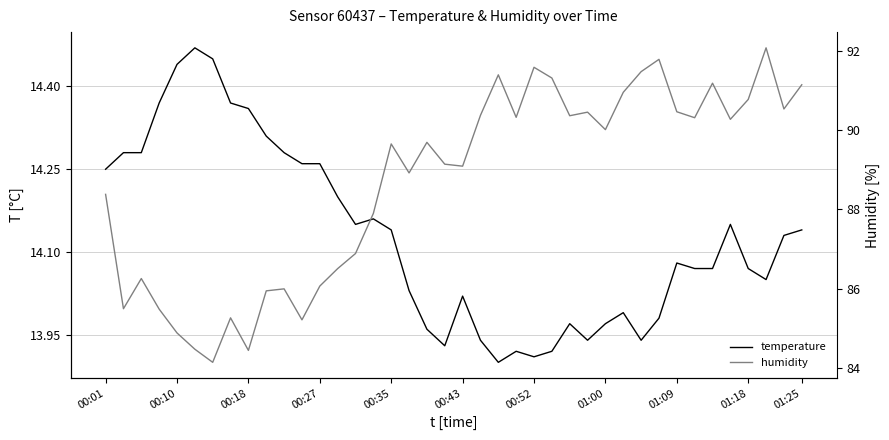

What is the minimum value for humidity?

84.2